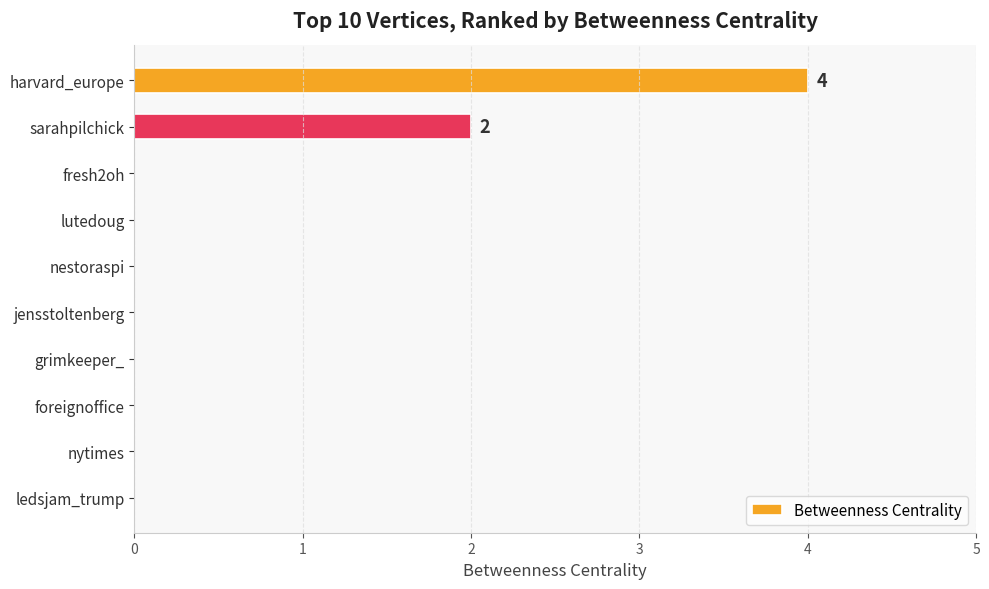

What is the greatest value displayed?

4